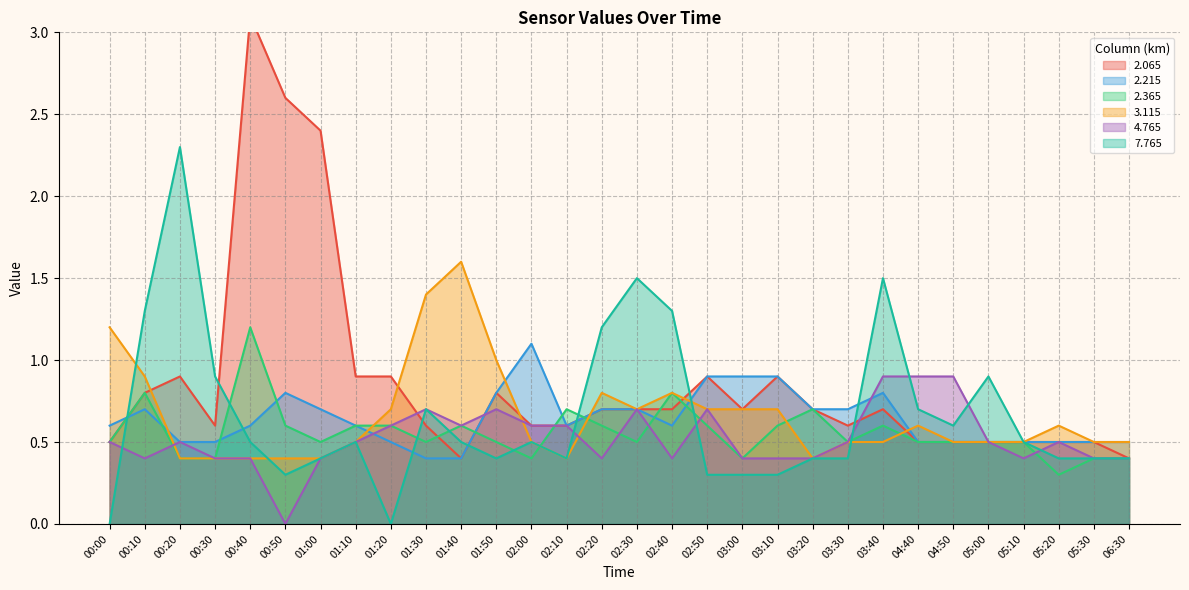

Between 01:10 and 05:30, which is larger?

01:10